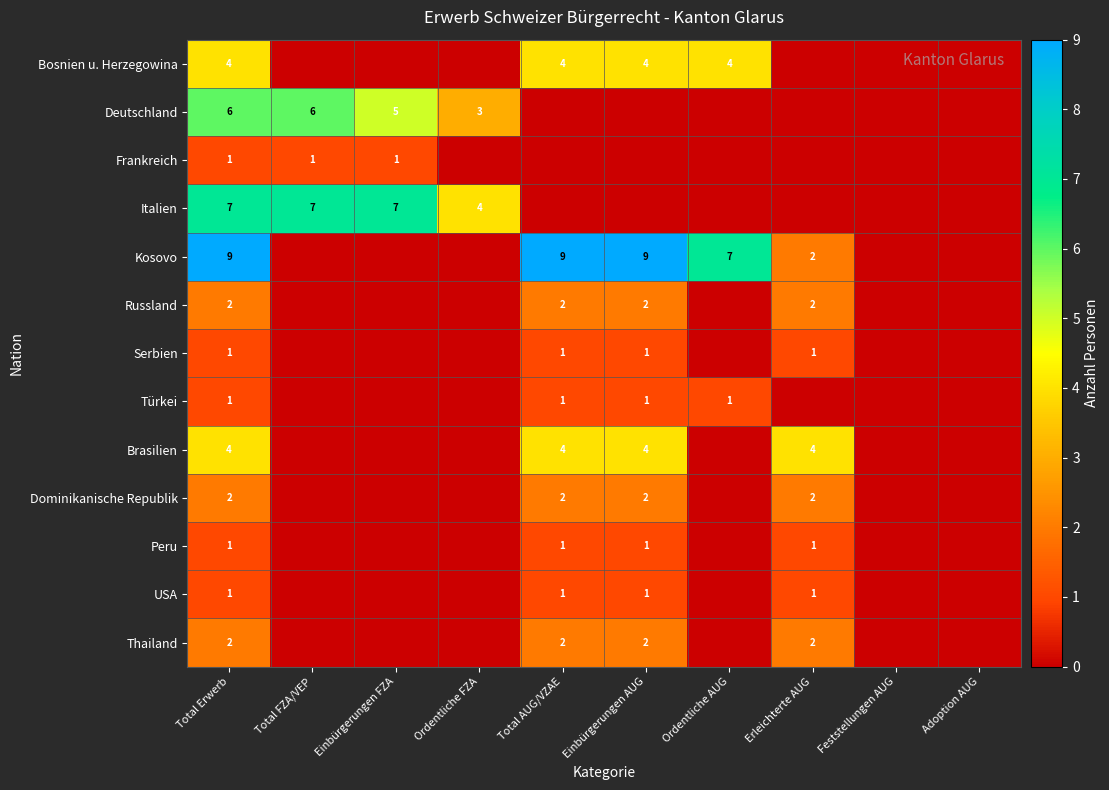

The Kosovo series shows 3 at Total Erwerb. True or false?

False